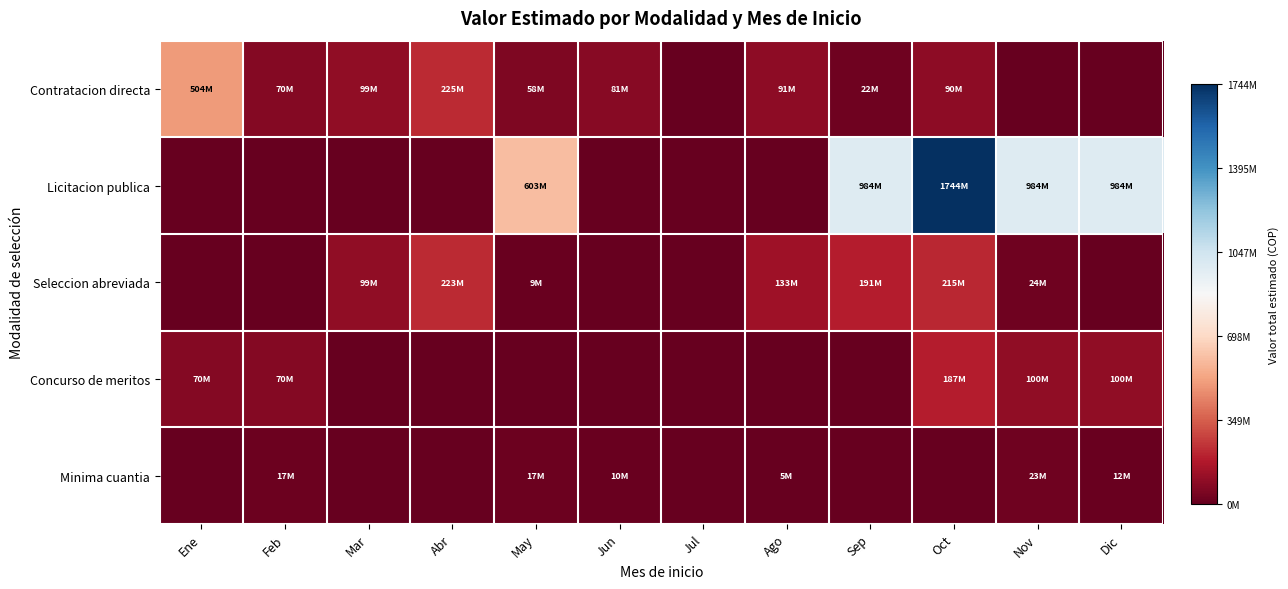

Which series has the largest range (max minus min)?

Licitacion publica